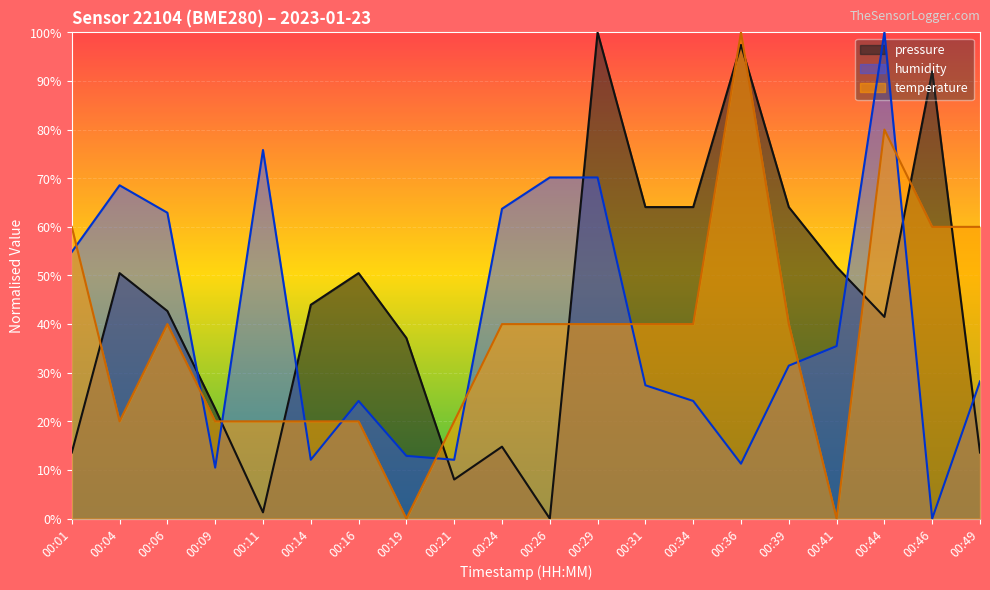

How many lines are shown in the chart?

3